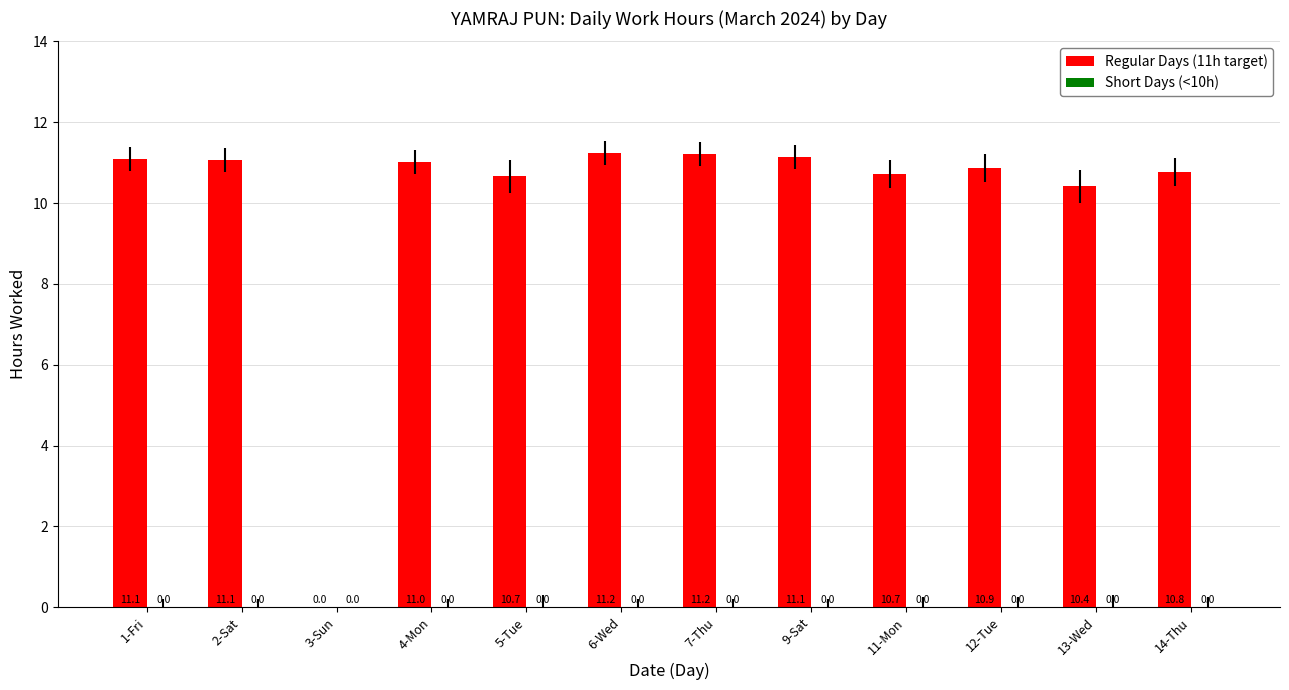

What is the maximum value shown in the chart?

11.2